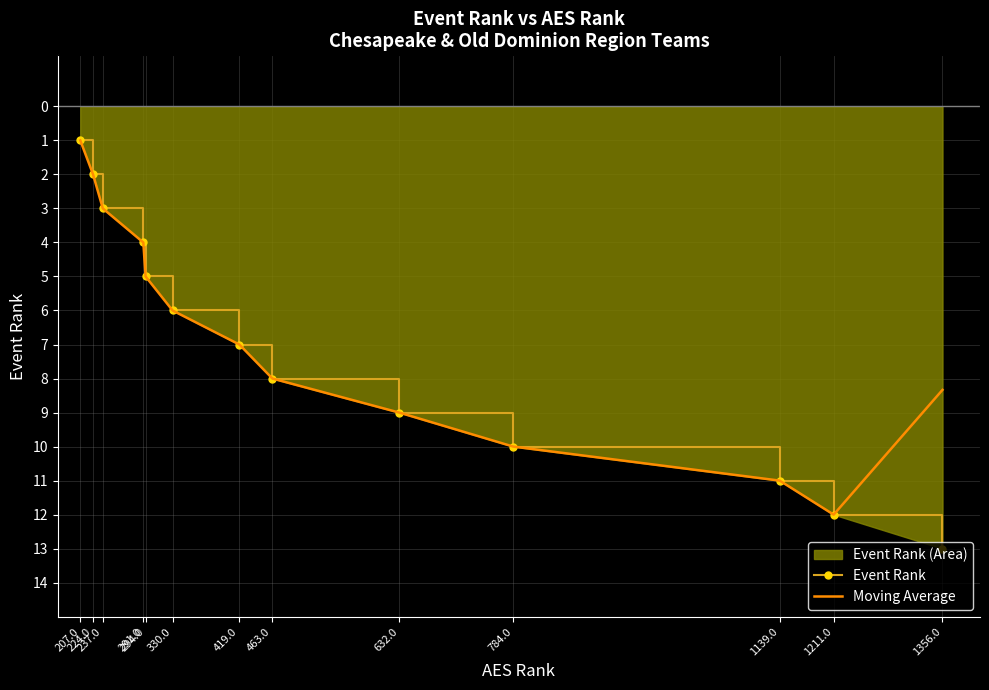

True or false: Event Rank and Moving Average cross at least once.

False